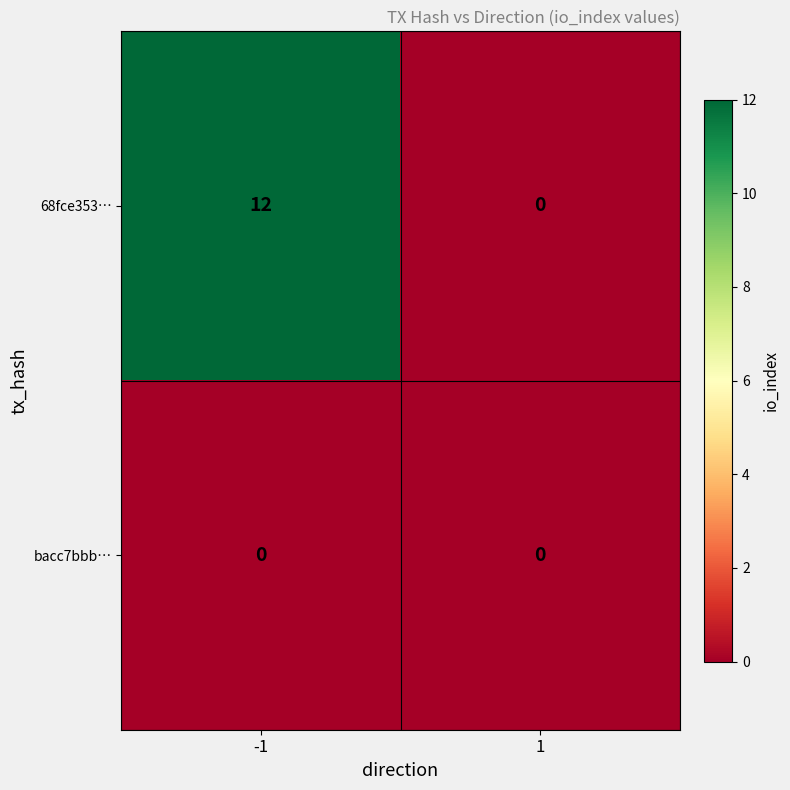

Reading left to right, transcribe all the data shown in this chart.

68fce353…: 12	0
bacc7bbb…: 0	0